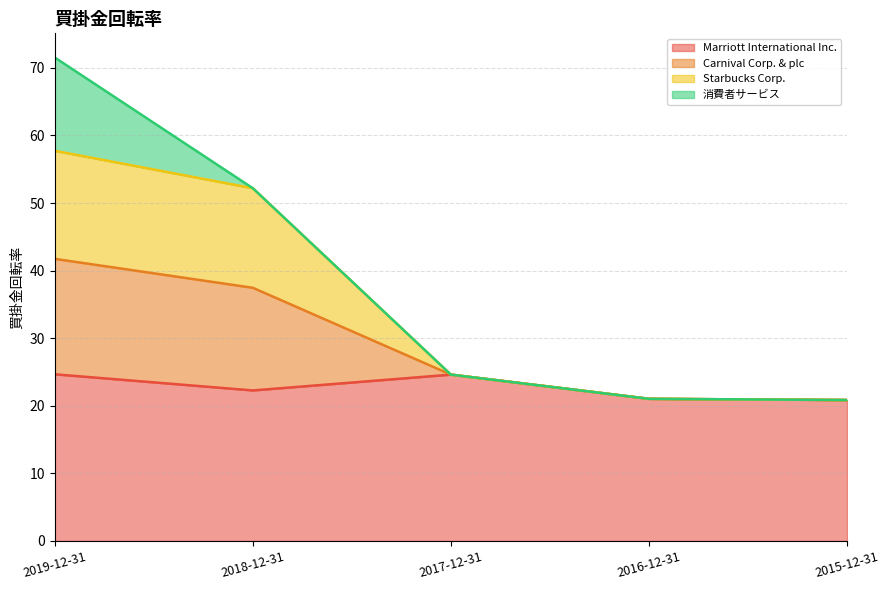

True or false: Marriott International Inc. has a value of 20.9 at 2015-12-31.

True